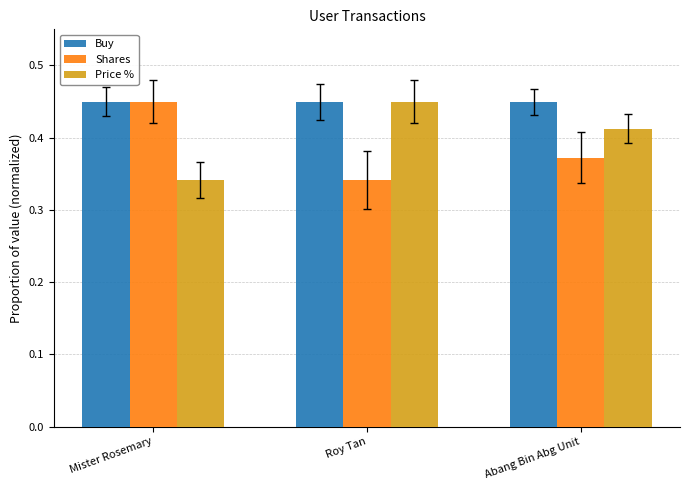

At how many categories does at least one series exceed 0?

3